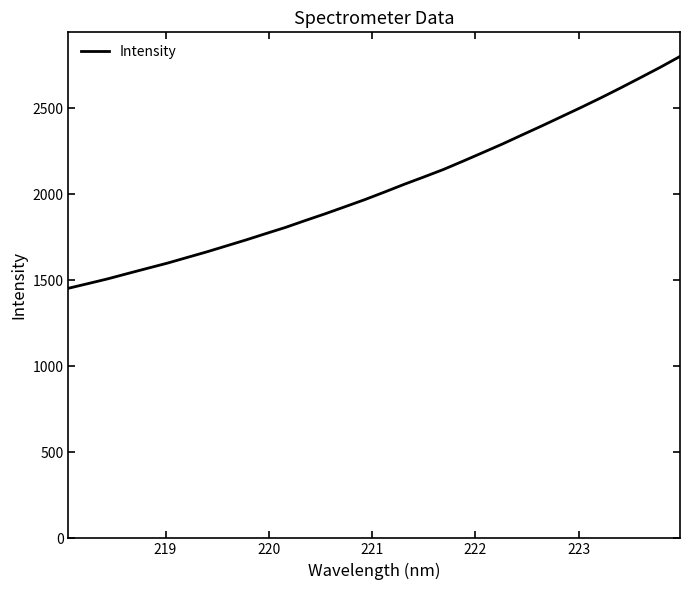

What is the greatest value displayed?

2802.8